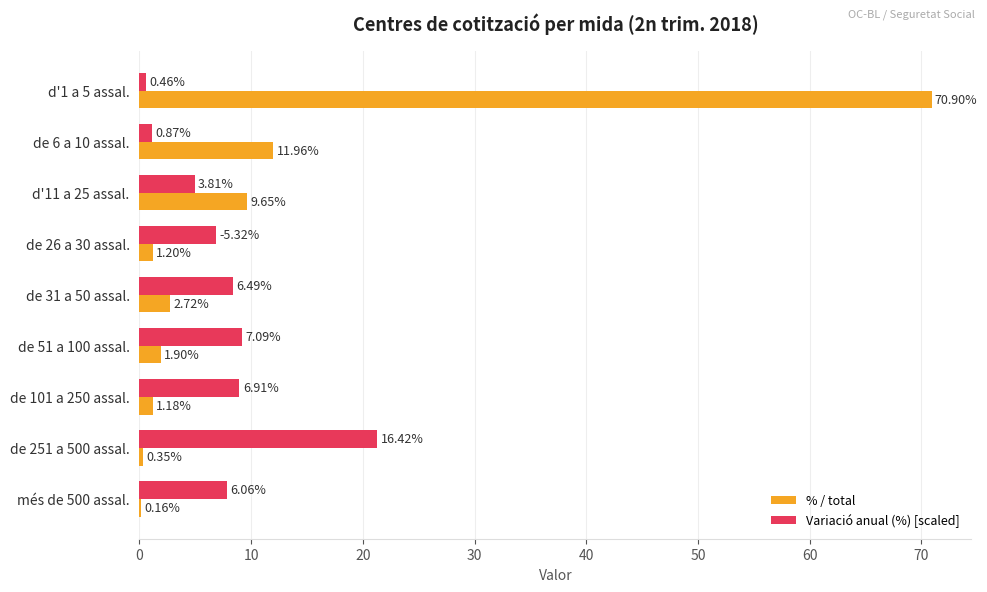

What is the sum of all Variació anual (%) [scaled] values?

69.2